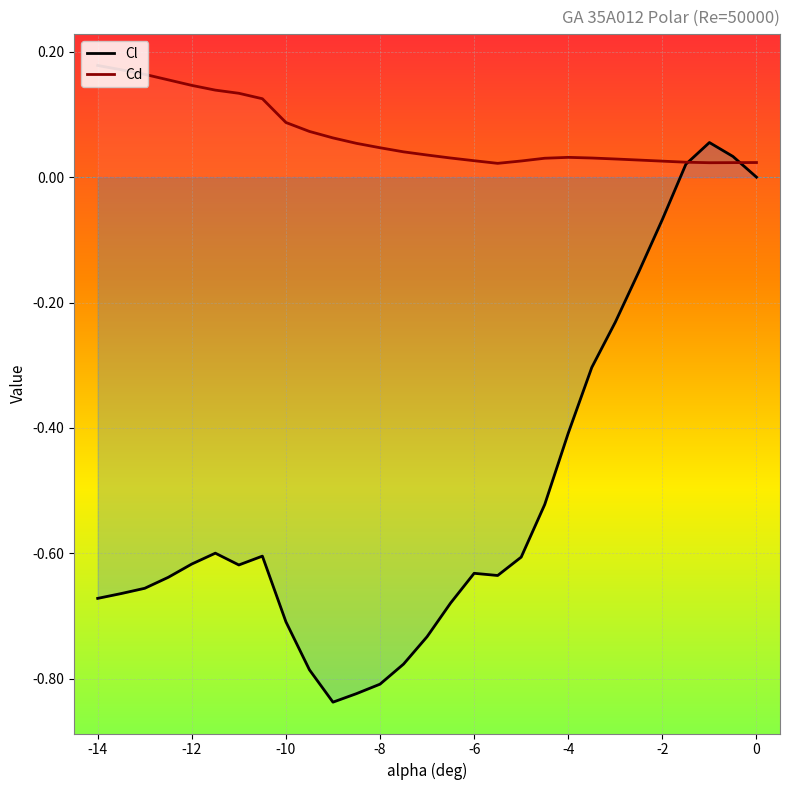

What position from the left is -2?

25